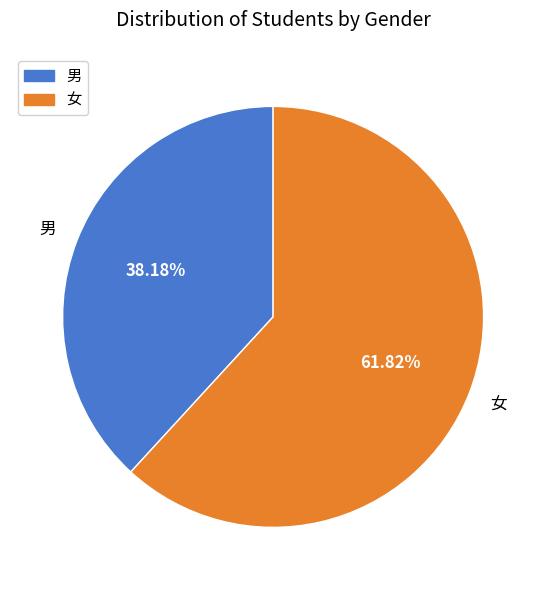

Which category has the smallest portion of the pie?

男